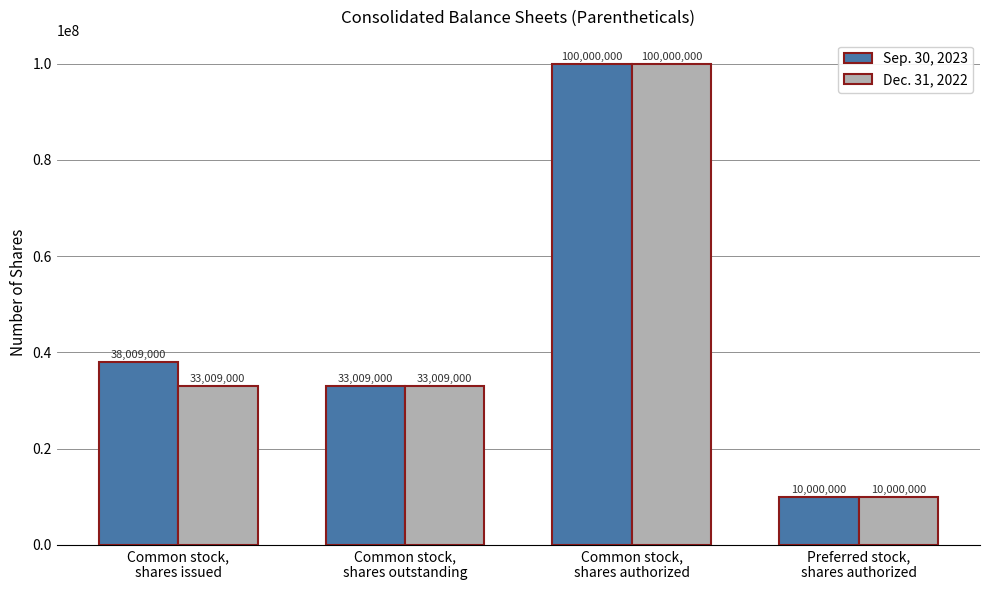

What is the maximum value shown in the chart?

100000000